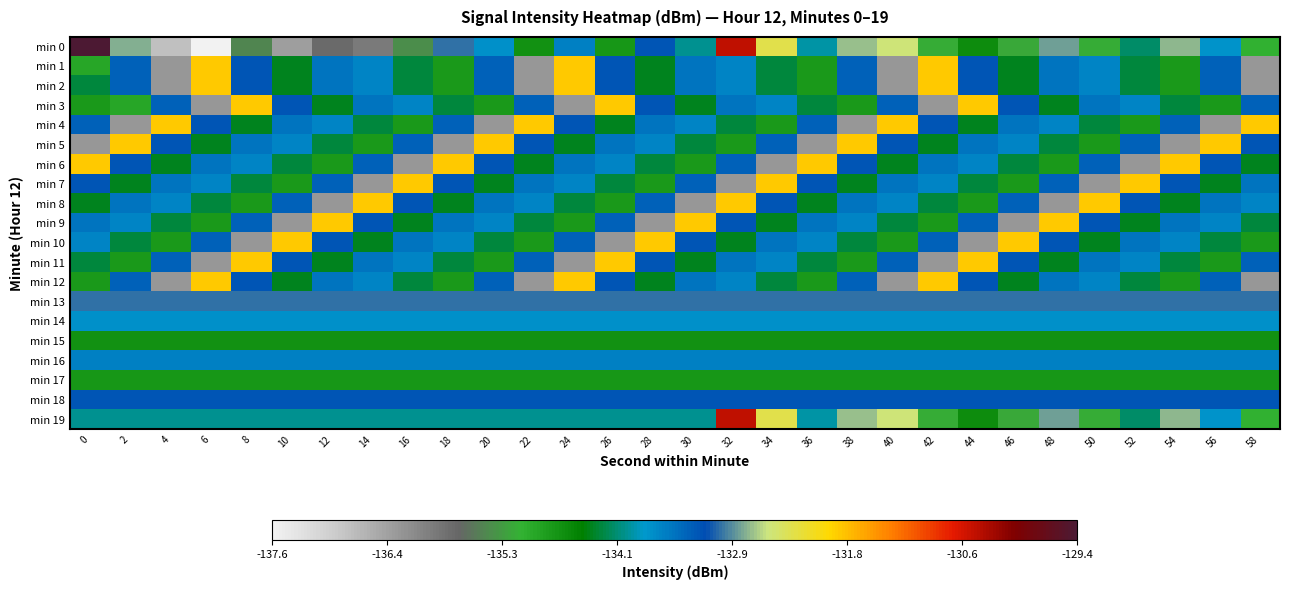

At 14, list the series in order from largest to smallest.

min 8, min 13, min 9, min 18, min 6, min 3, min 11, min 16, min 1, min 2, min 12, min 14, min 19, min 4, min 10, min 15, min 17, min 5, min 0, min 7